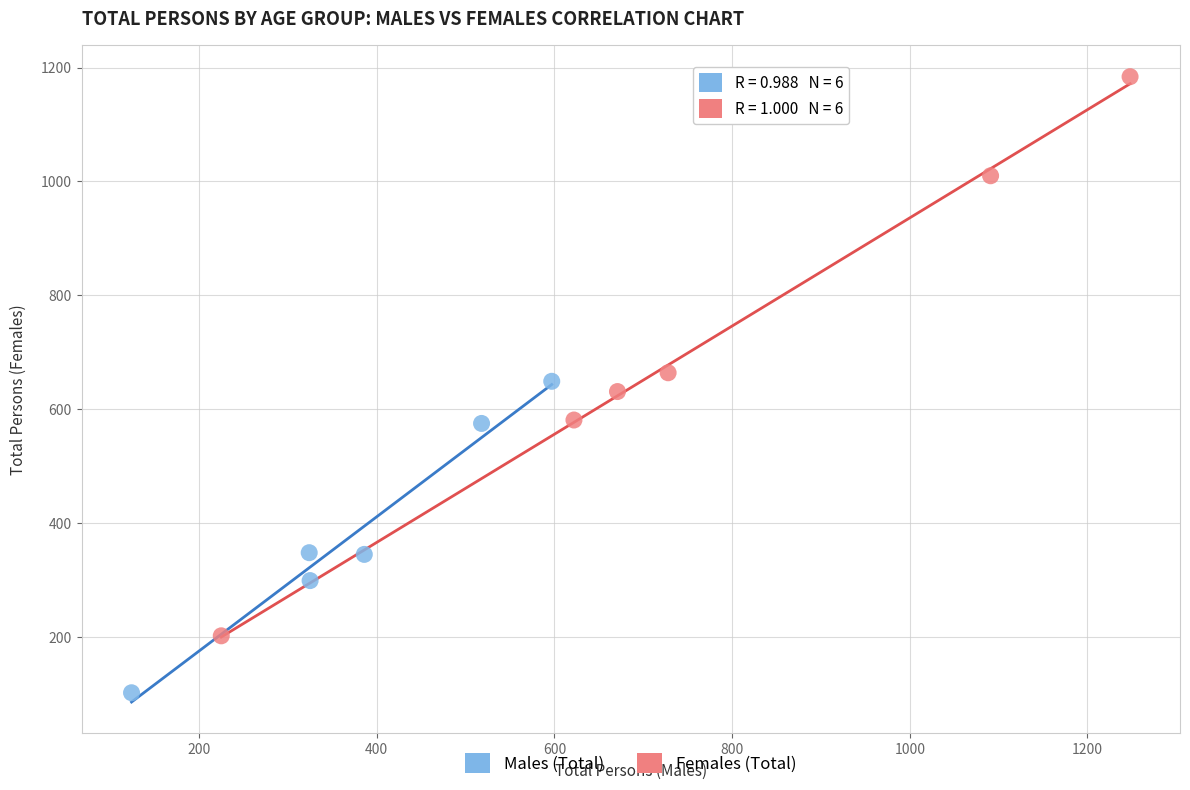

Which series contains the highest Y value?

Females (Total)